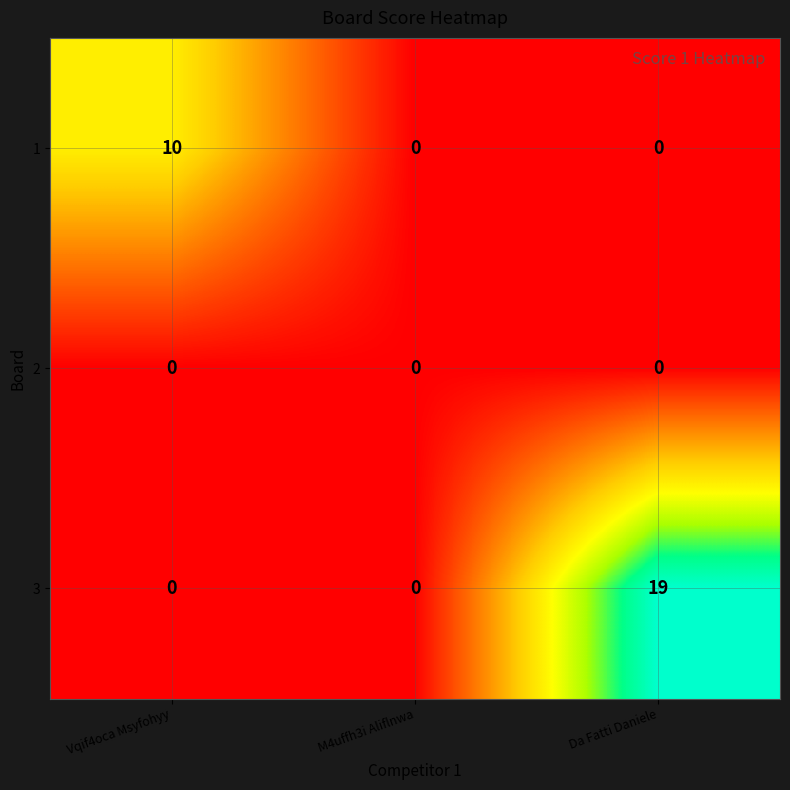

Rank the series by their average value, from lowest to highest.

2, 1, 3